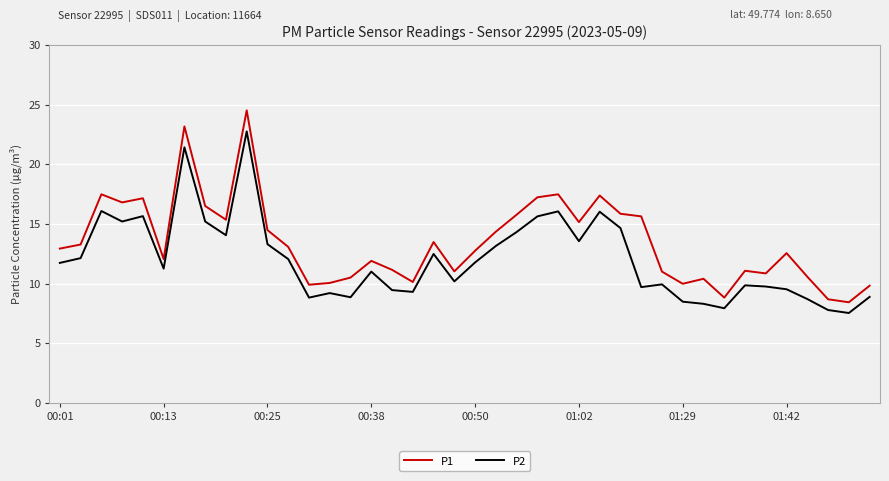

What is the maximum value shown in the chart?

24.5